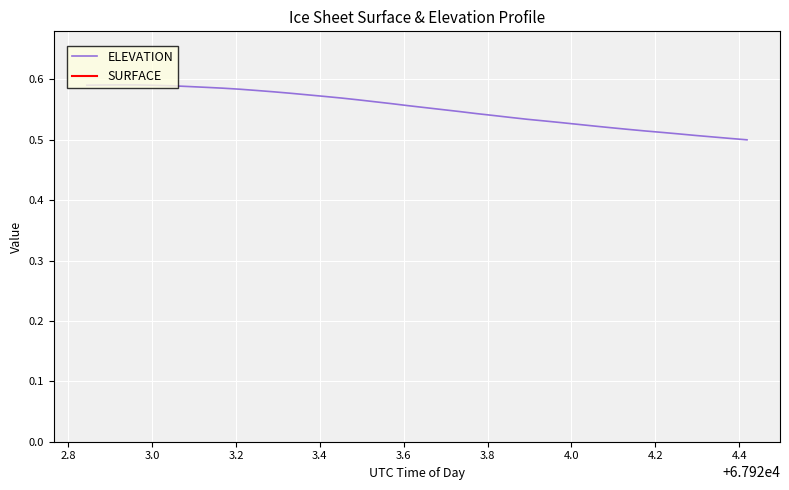

What is the difference between the highest and lowest values at 4.4?

0.5